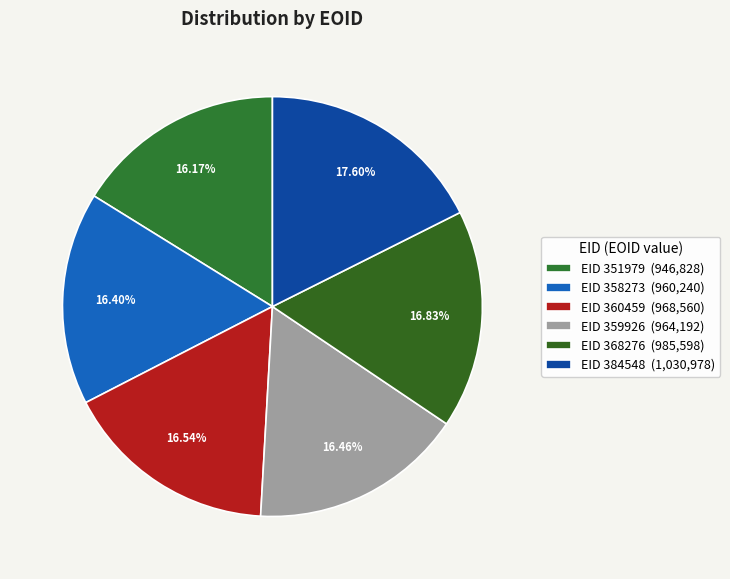

Which category has the biggest portion of the pie?

EID 384548